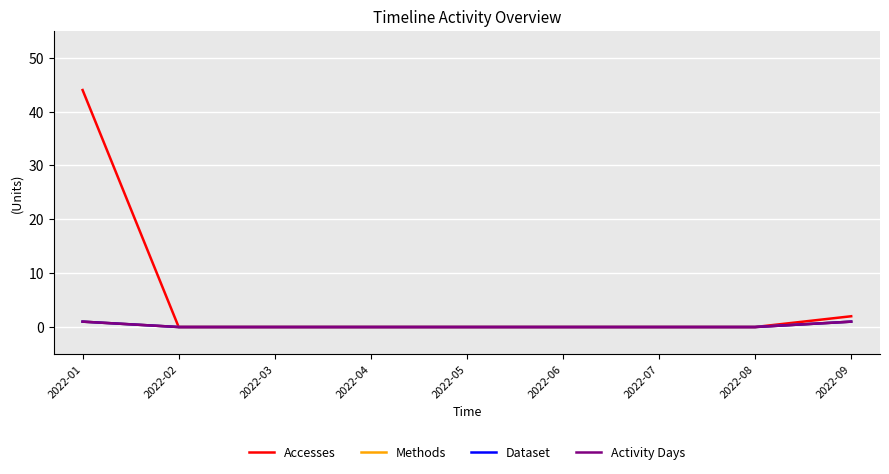

Is this an area chart (filled region under the line)?

No